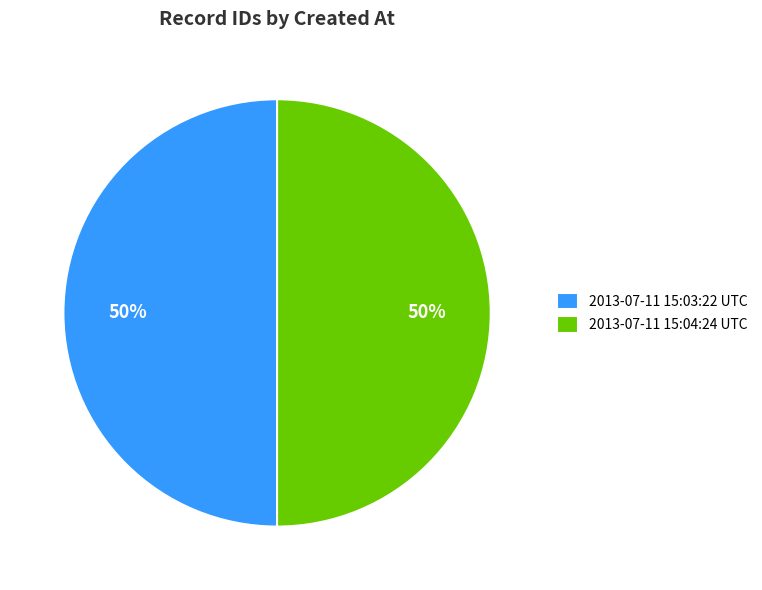

Is it true that 2013-07-11 15:03:22 UTC is 50% of the pie?

True